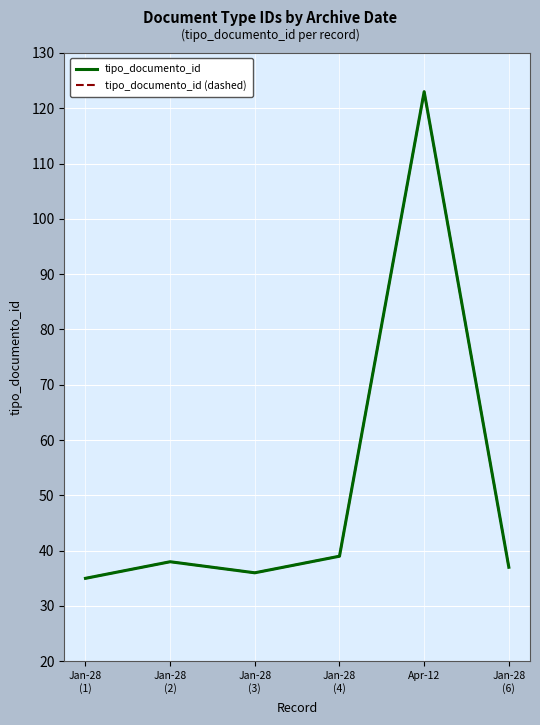

Between Jan-28
(1) and Jan-28
(3), which is larger?

Jan-28
(3)